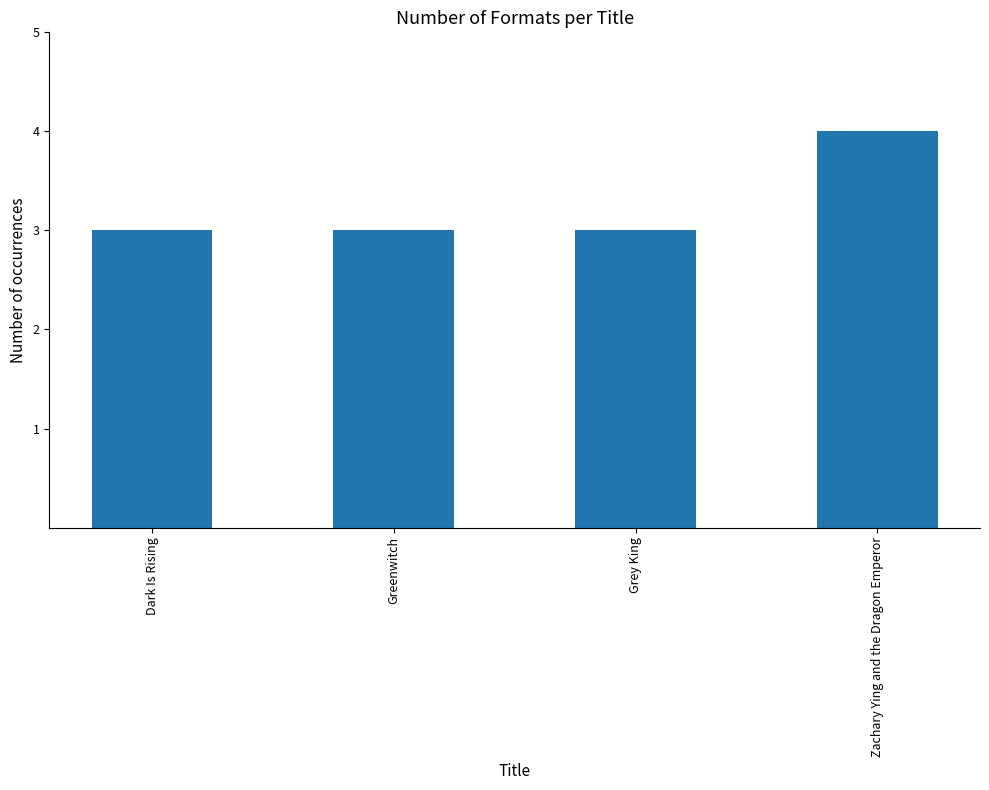

What is the label of the 2nd bar from the left?

Greenwitch